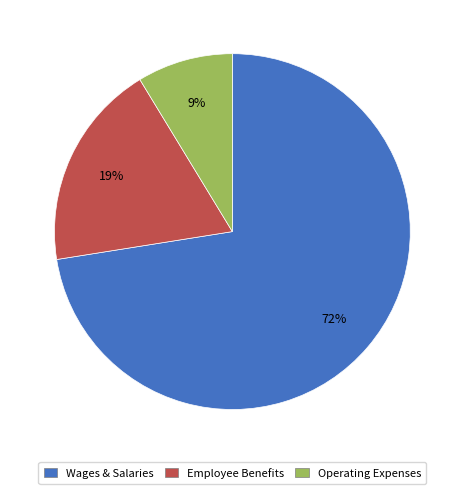

To the nearest percent, what is the average slice percentage?

33%